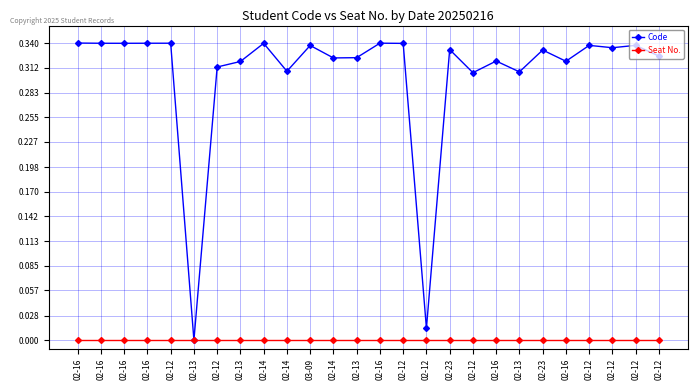

Between 02-14 and 02-13, which is larger?

02-14